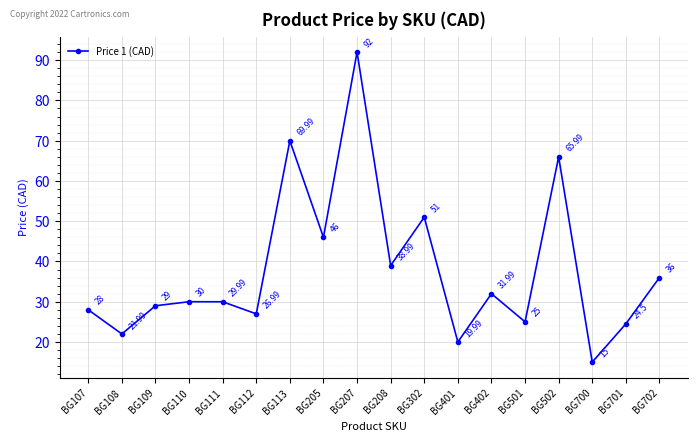

True or false: there are more than 0 points higher than both neighbors.

True